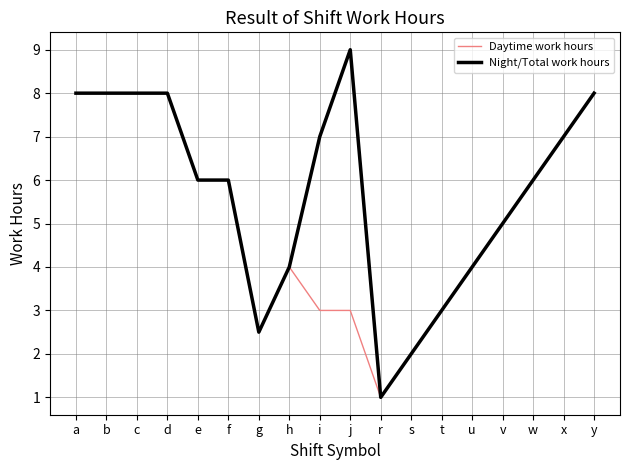

True or false: Night/Total work hours has a value of 8.0 at b.

True